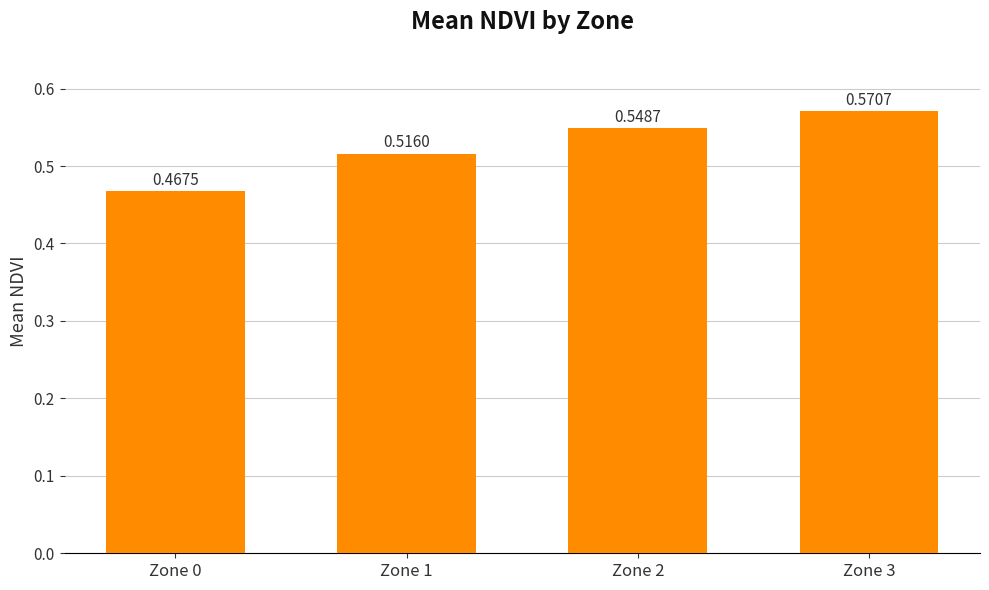

List the labels in order of value, largest first.

Zone 3, Zone 2, Zone 1, Zone 0